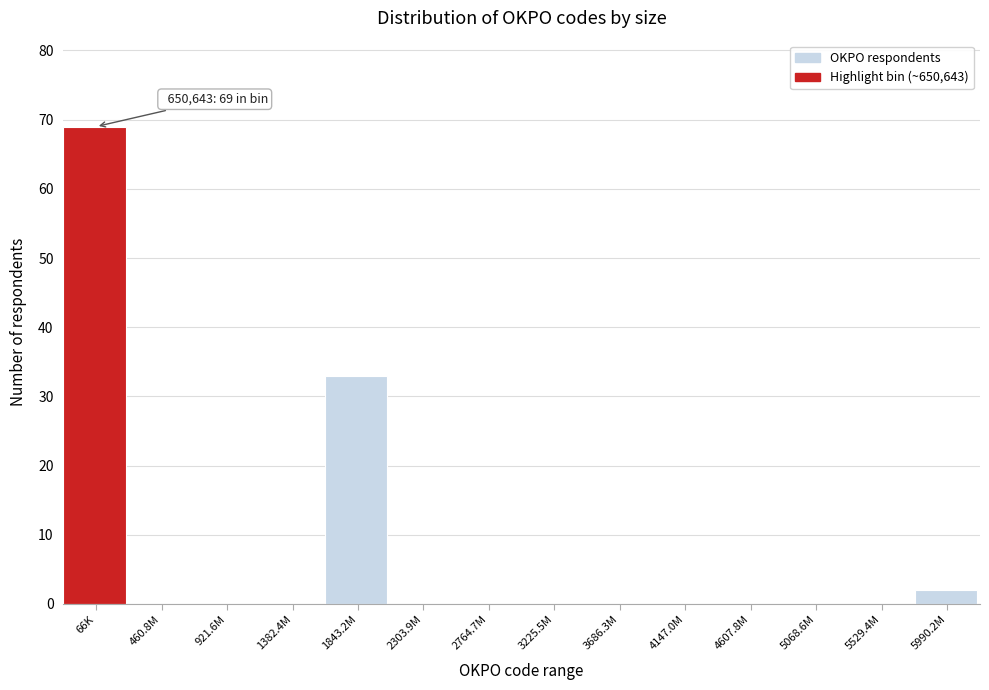

Reading left to right, list all the values displayed in this chart.

66K=69	460.8M=0	921.6M=0	1382.4M=0	1843.2M=33	2303.9M=0	2764.7M=0	3225.5M=0	3686.3M=0	4147.0M=0	4607.8M=0	5068.6M=0	5529.4M=0	5990.2M=2